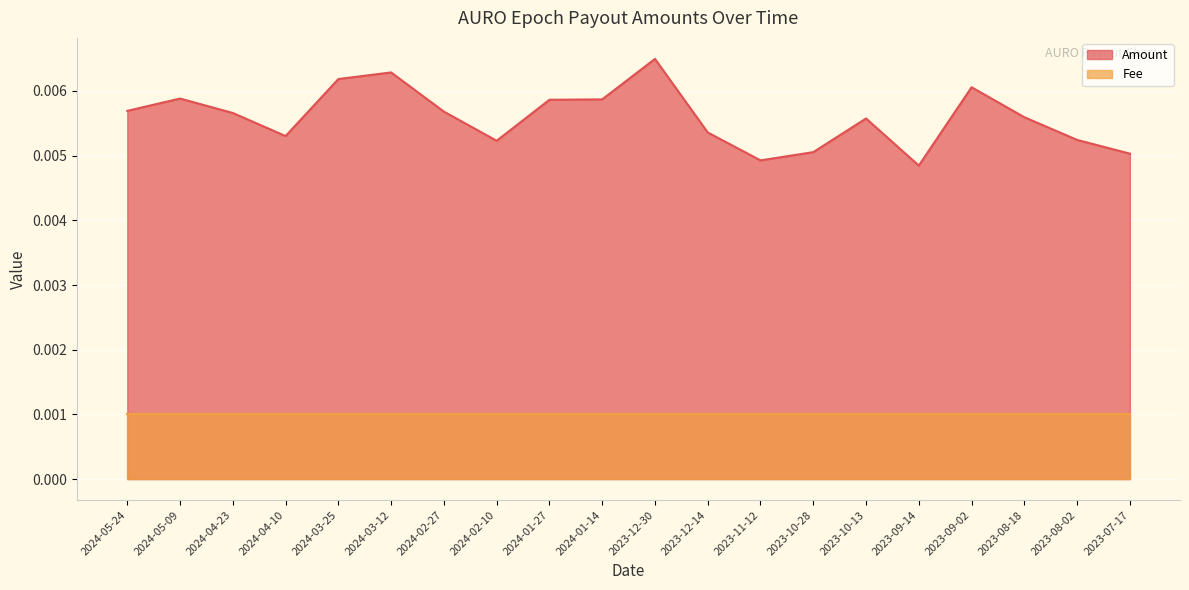

The value at 2024-03-25 is 0.0. True or false?

False